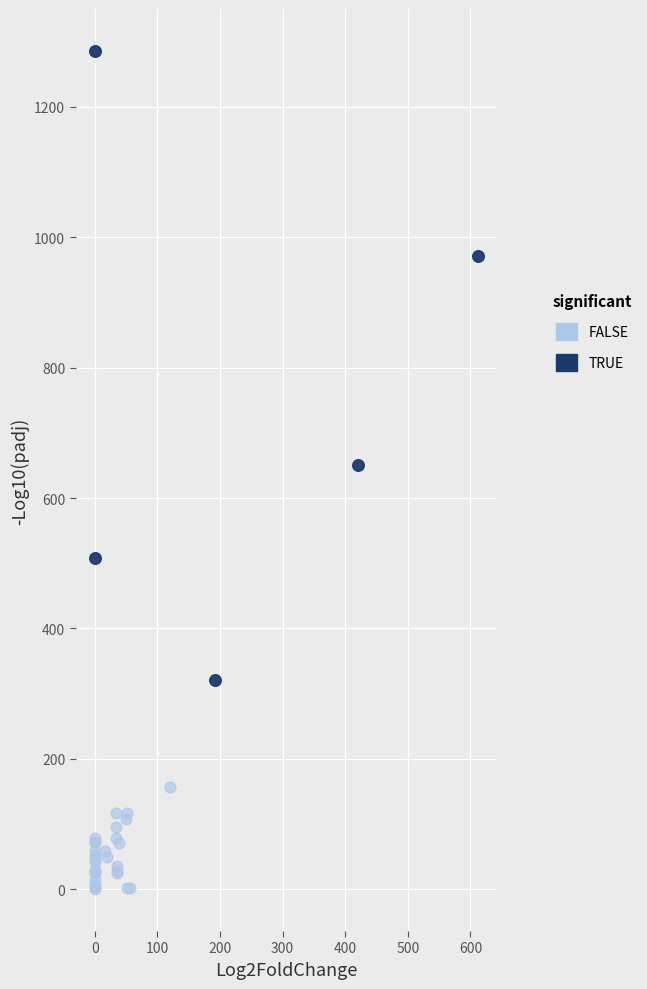

Which series contains the lowest Y value?

FALSE